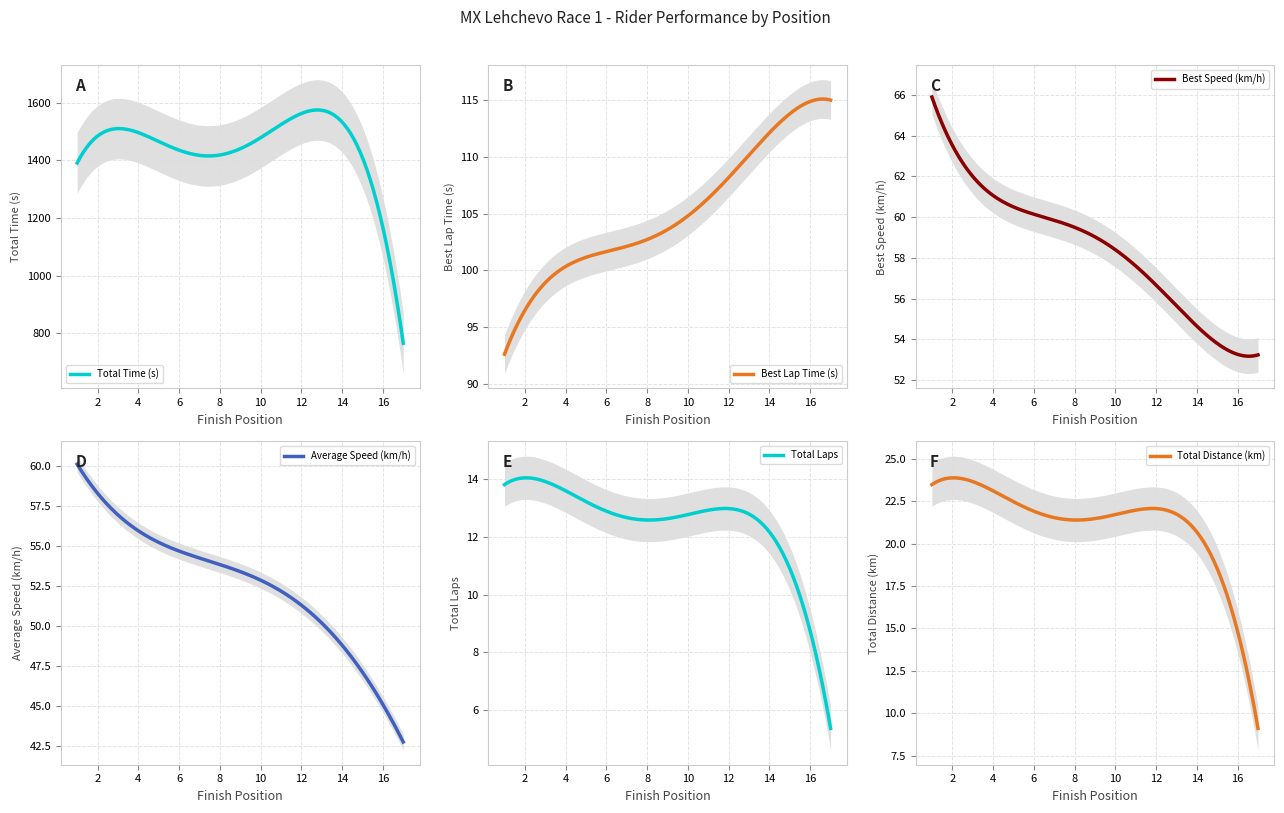

The value of Total Distance (km) at 1 is 23.8. True or false?

True